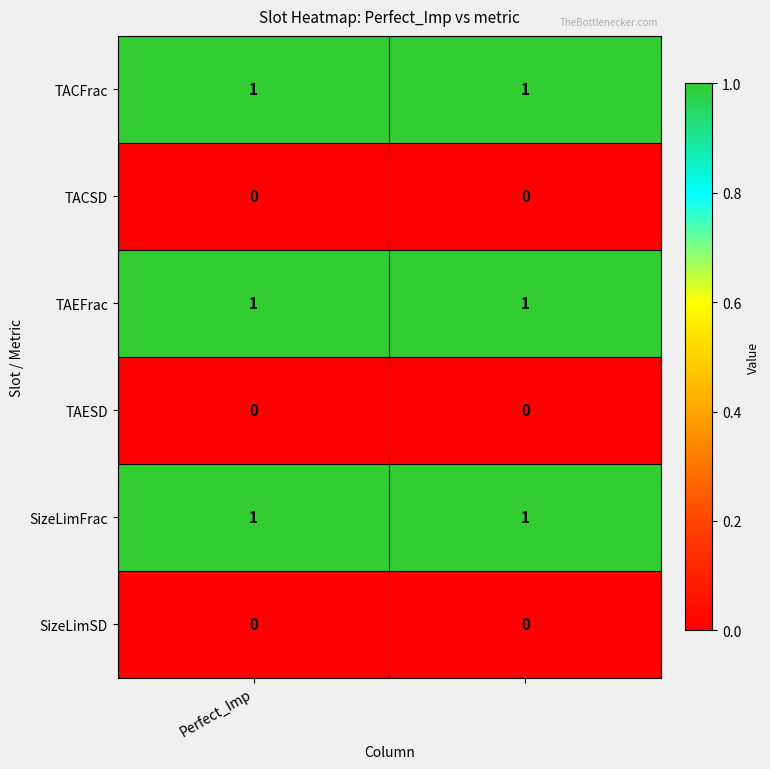

How many distinct data groups are displayed?

6